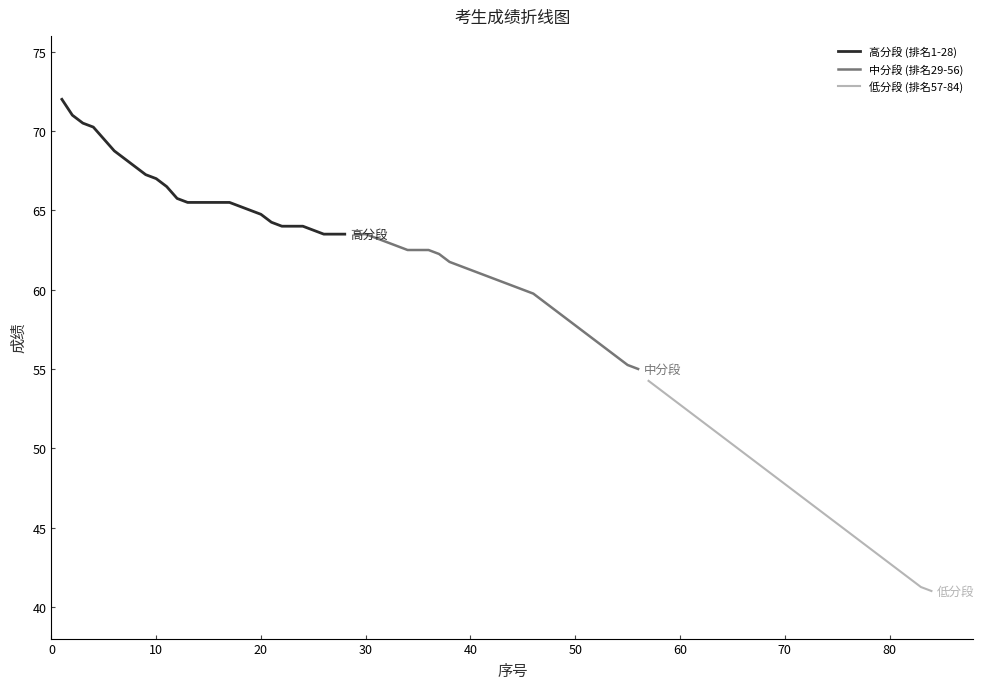

True or false: 中分段 (排名29-56) has more than 0 points higher than both neighbors.

False